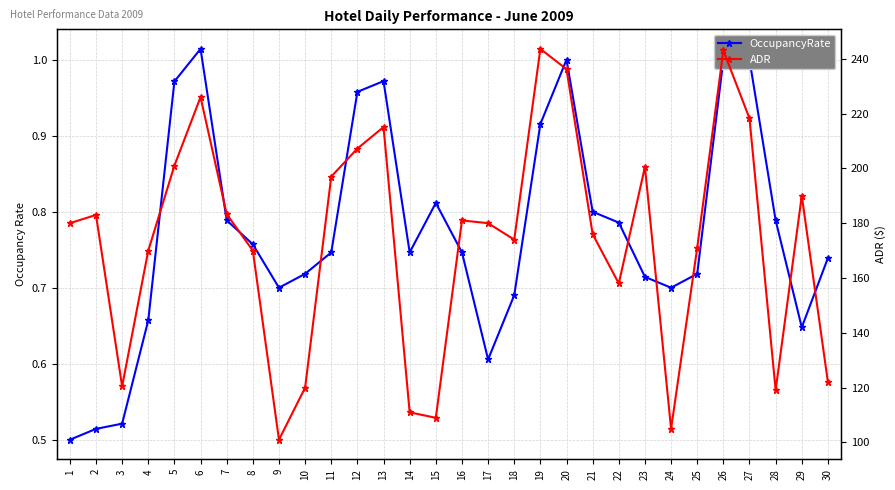

What are all the series names shown in the legend?

OccupancyRate, ADR